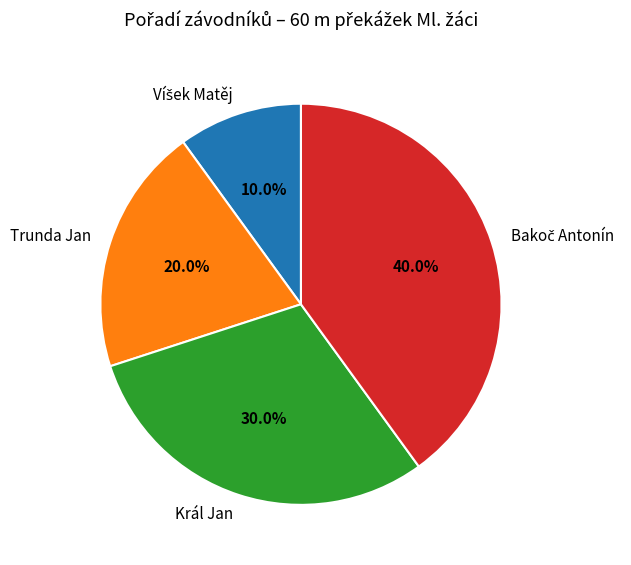

Is there any slice that represents more than half of the pie?

No